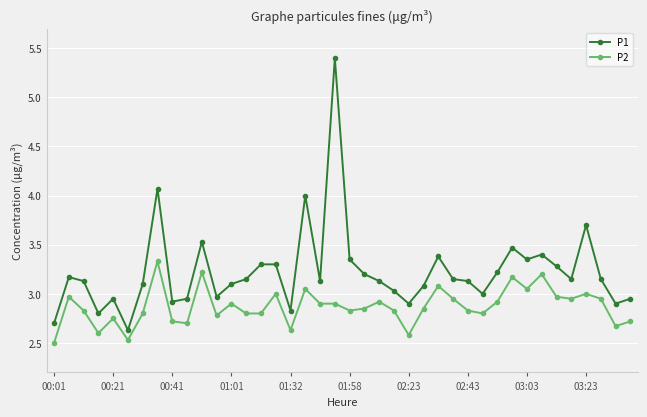

What is the smallest value displayed?

2.5